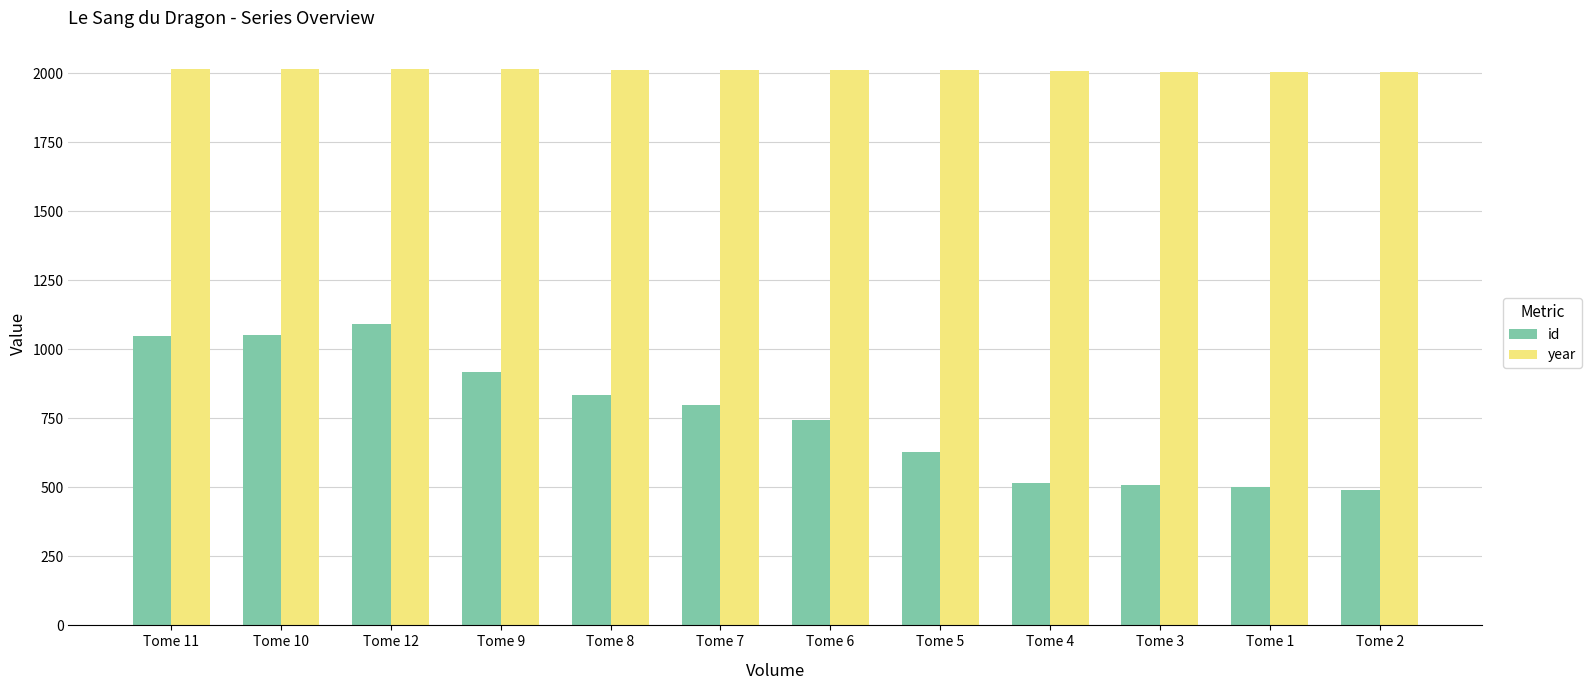

Count the number of data series in this chart.

2